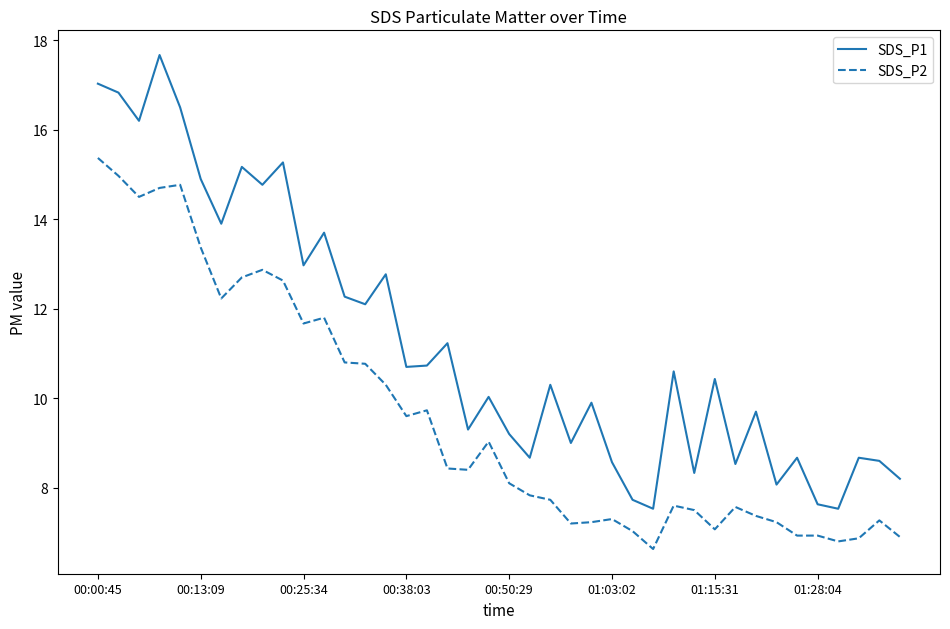

Does the chart display data point markers on the line(s)?

No